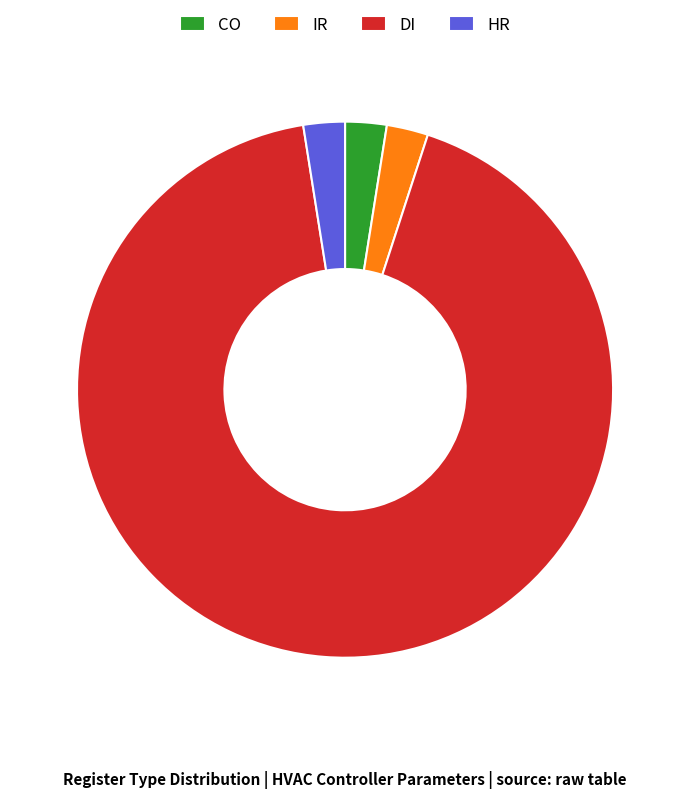

Count the number of slices in the pie.

4